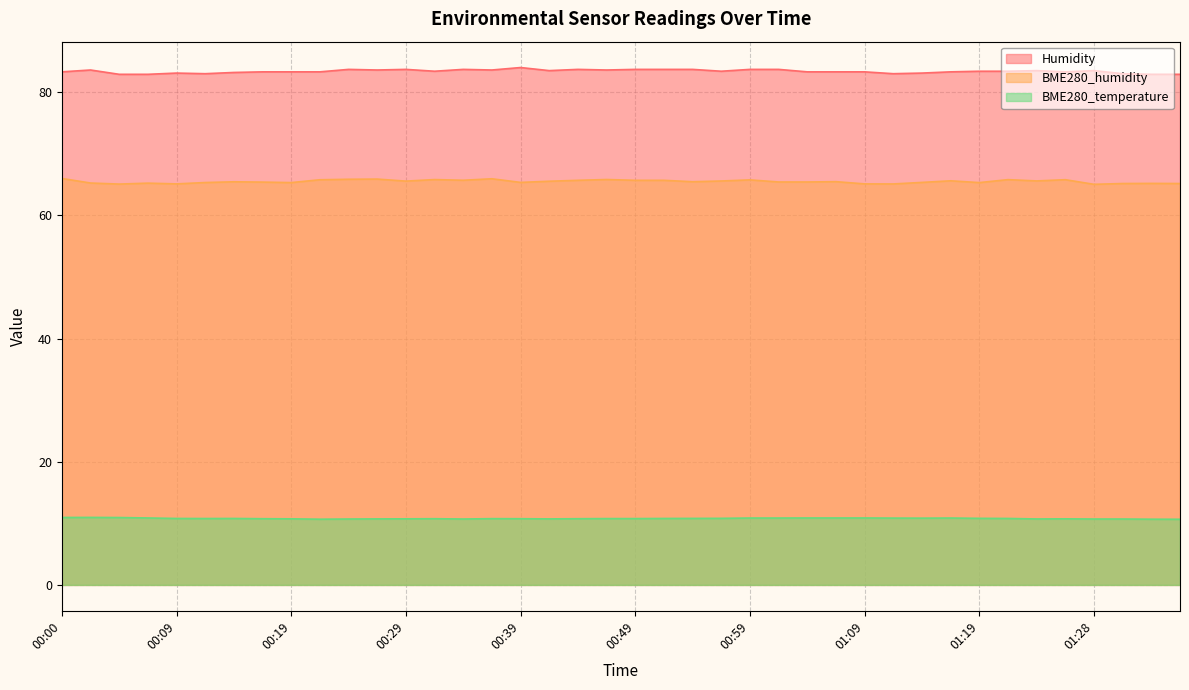

Which series has the widest spread of values?

Humidity